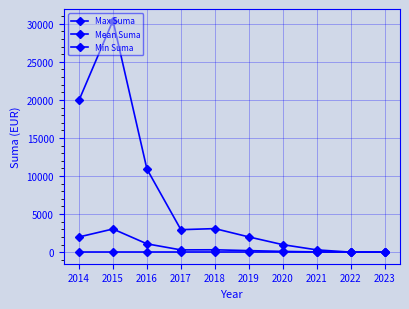

Which series changed the most between 2015 and 2018?

Max Suma